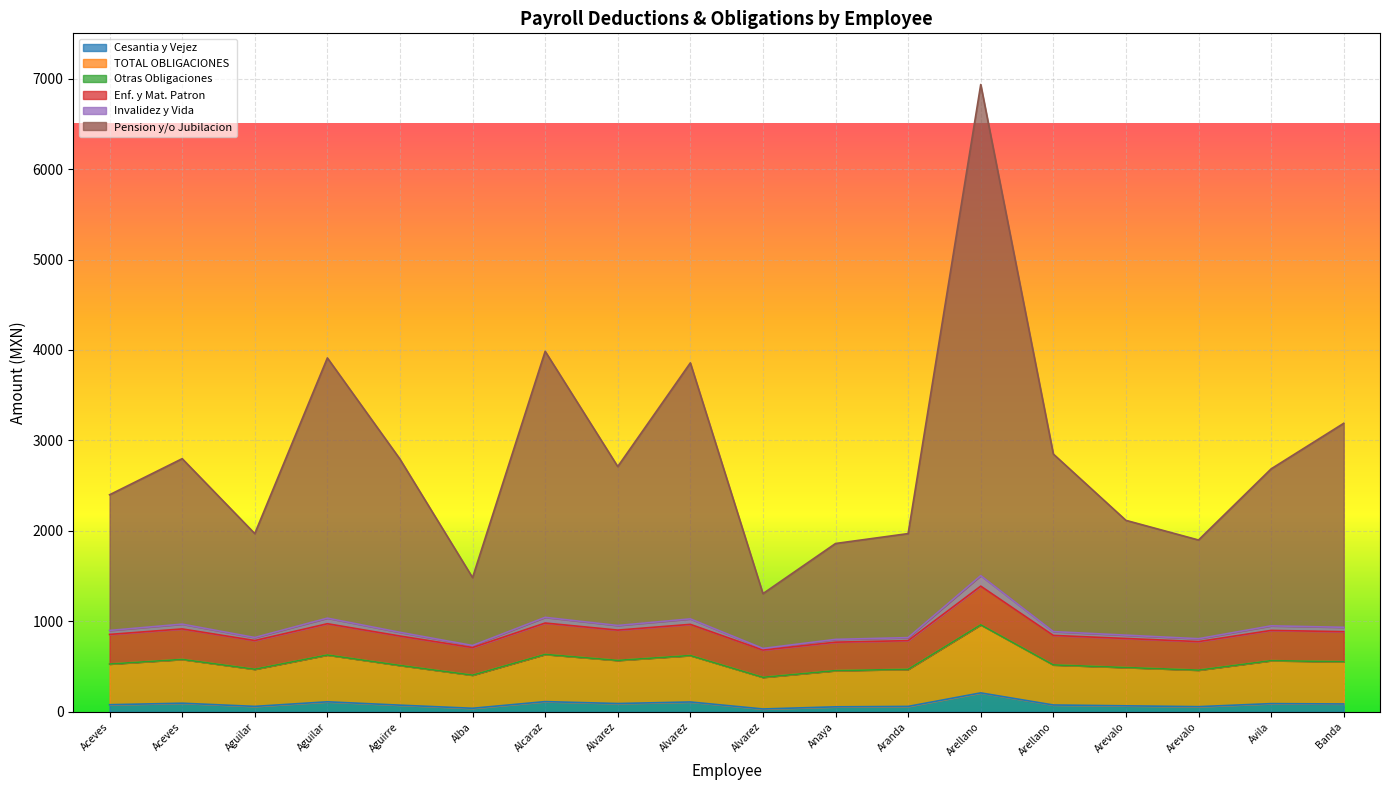

Which series has the largest total across all categories?

Pension y/o Jubilacion